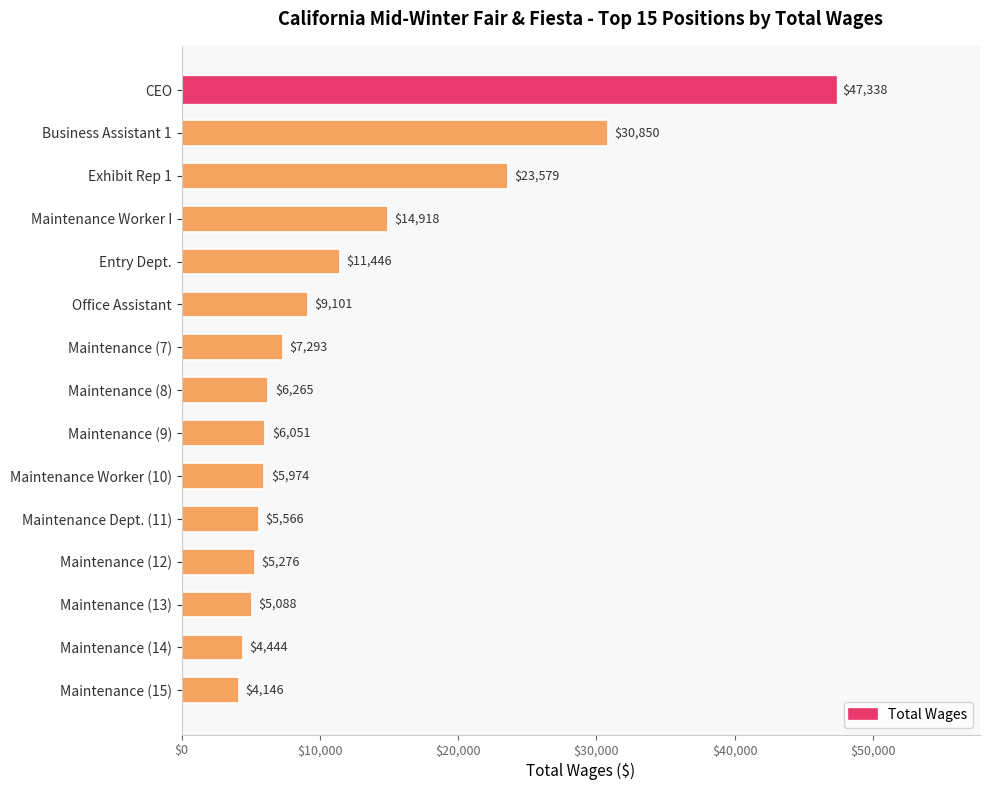

What is the approximate value at Maintenance (15), to the nearest 10?

4150